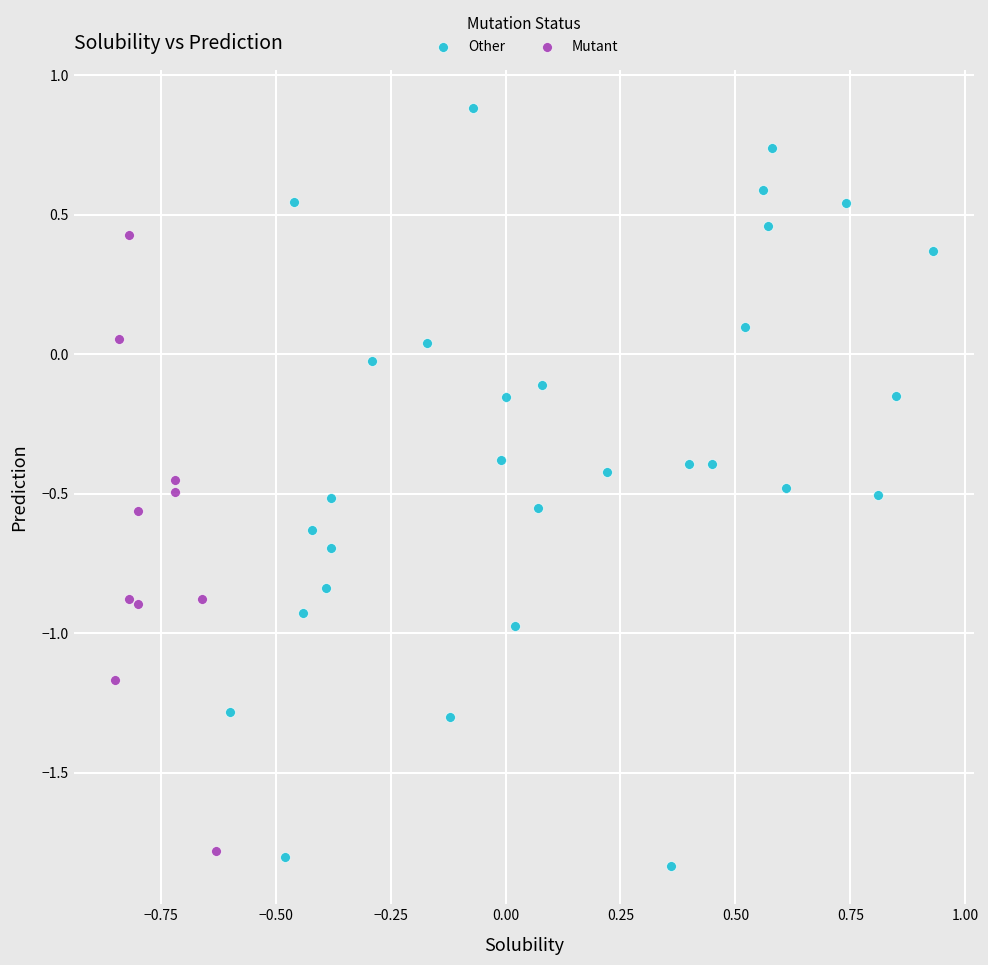

Which series reaches the minimum Y coordinate?

Other